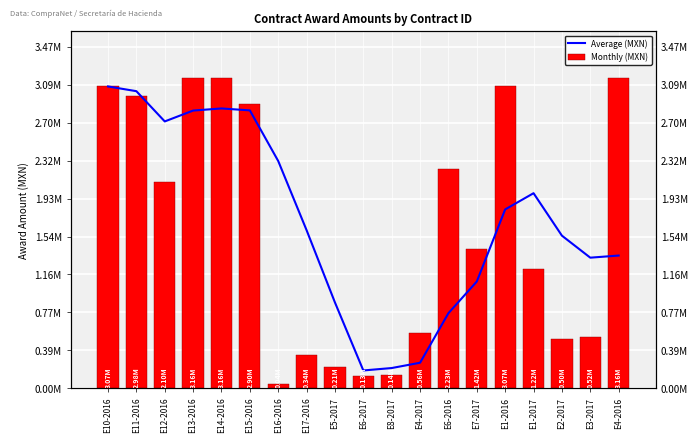

Which series has the largest total across all categories?

Average (MXN)